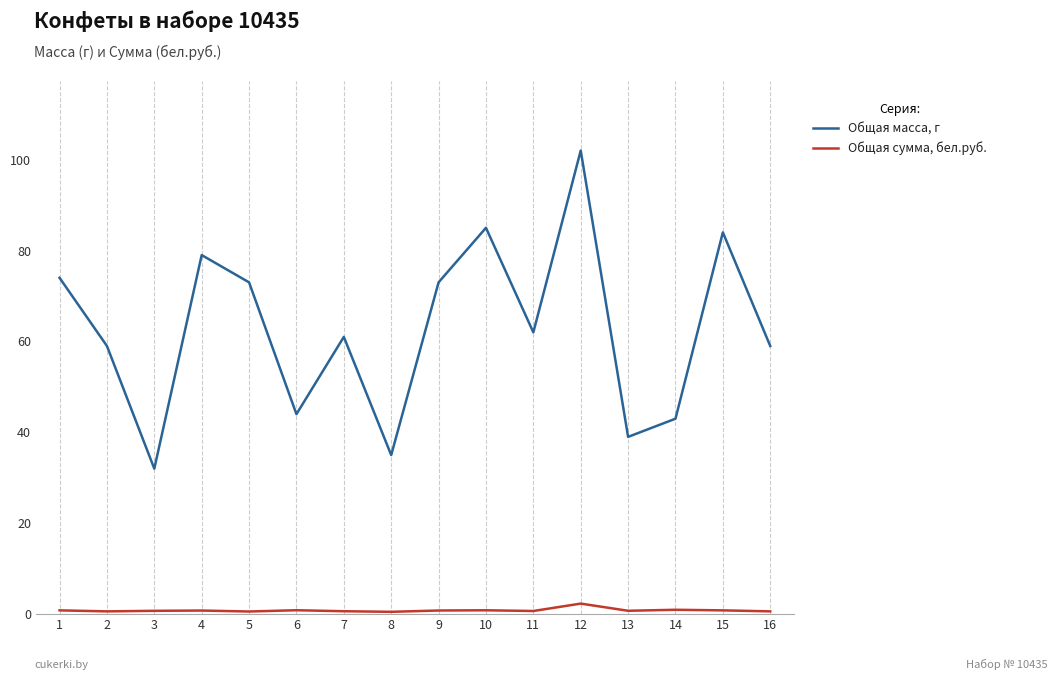

Rank the series by their maximum value, from highest to lowest.

Общая масса, г, Общая сумма, бел.руб.